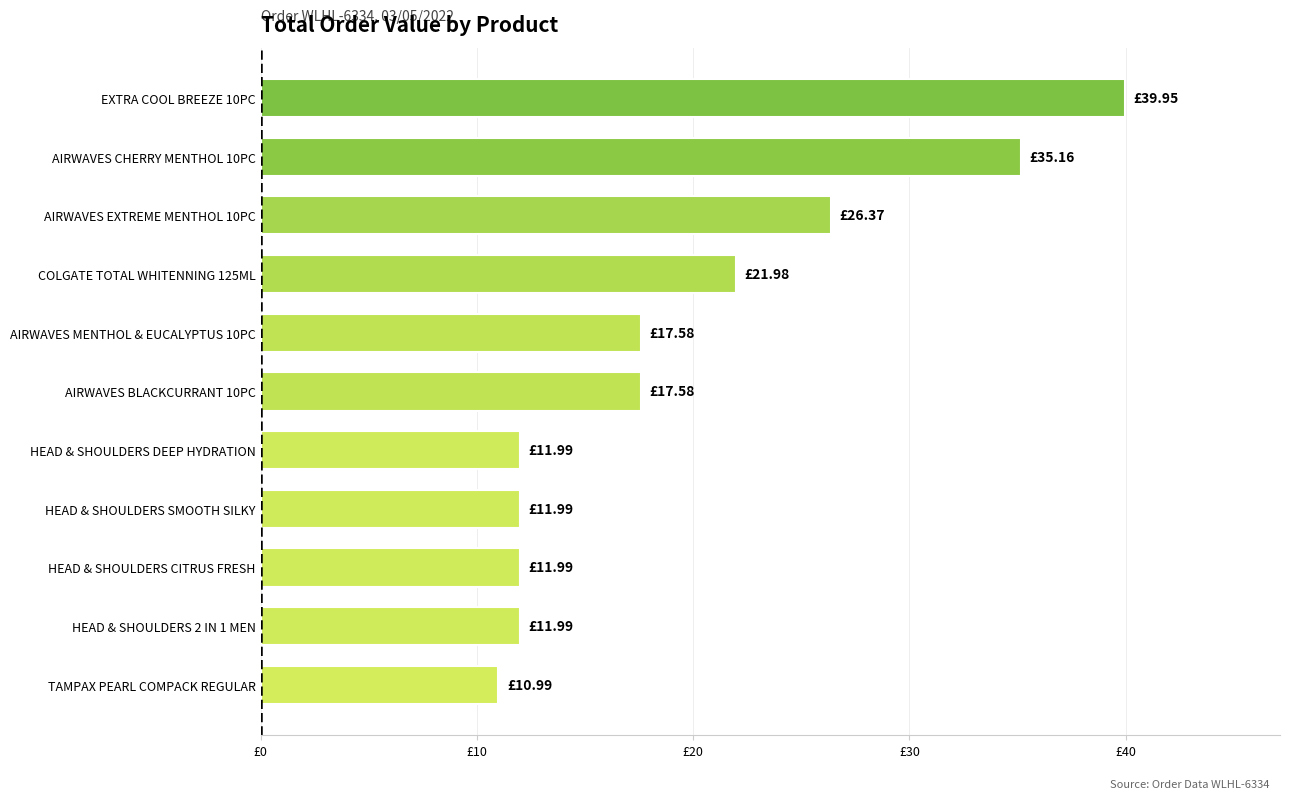

Which category has the lowest value across all series?

TAMPAX PEARL COMPACK REGULAR